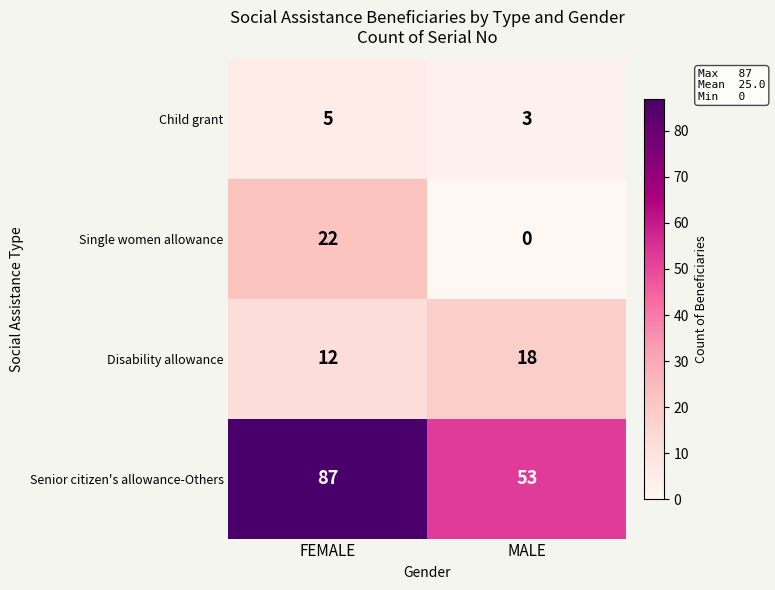

What is the approximate value of Disability allowance at MALE?

18